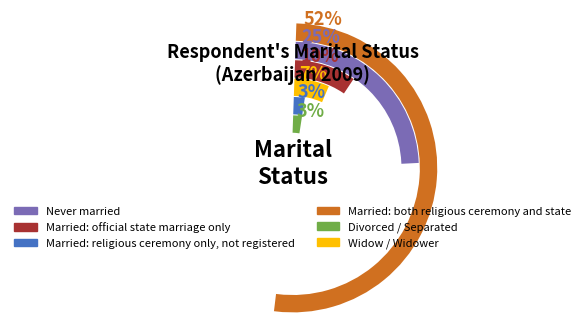

Combined, do Married: official state marriage only and Widow / Widower account for over 50%?

No